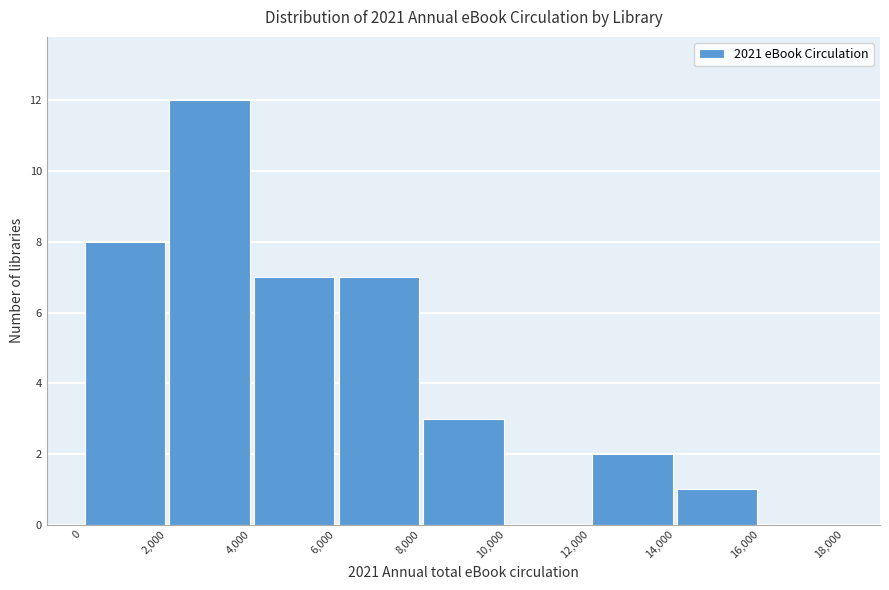

Reading left to right, transcribe this chart: for each bar, give the range it covers on the x-axis and its height. The values are not printed on the chart, so give them approximately, as read against the axis.

0 to 2,000: 8
2,000 to 4,000: 12
4,000 to 6,000: 7
6,000 to 8,000: 7
8,000 to 10,000: 3
10,000 to 12,000: 0
12,000 to 14,000: 2
14,000 to 16,000: 1
16,000 to 18,000: 0